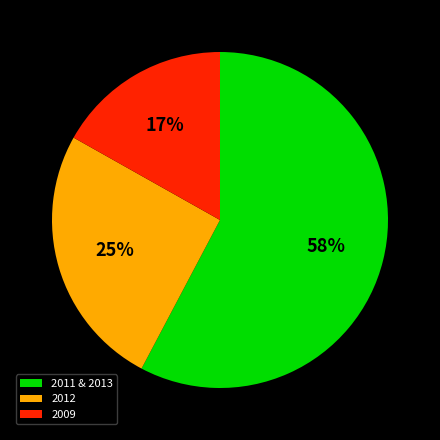

The 2012 slice represents 25% of the pie. True or false?

True